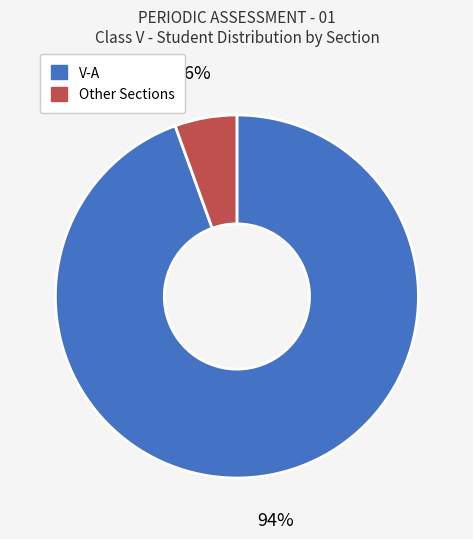

To the nearest percent, what is the average slice percentage?

50%